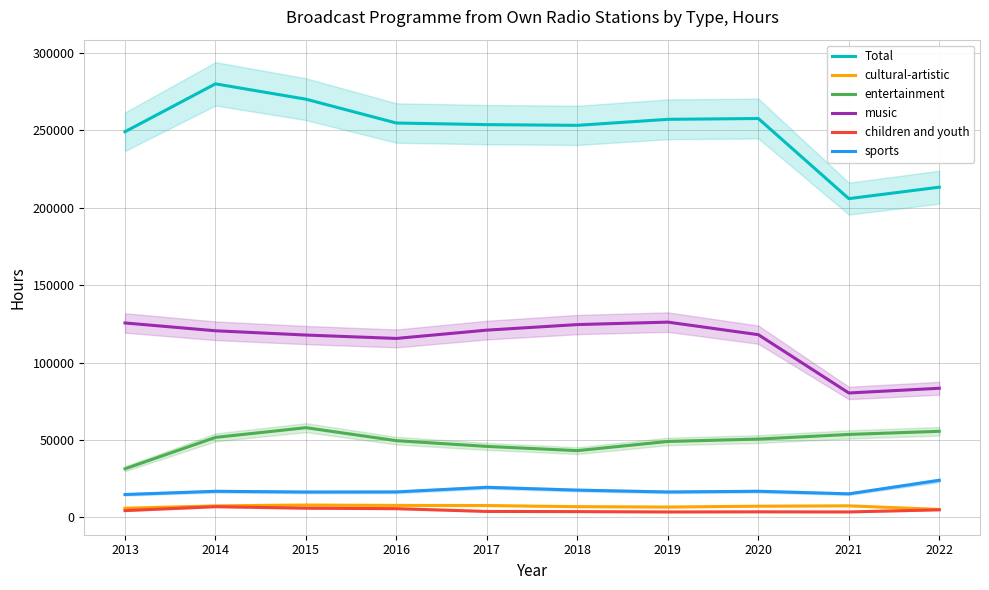

At how many categories does at least one series exceed 134699?

10